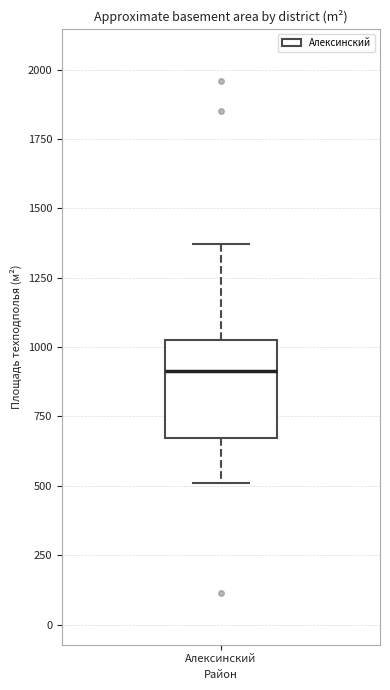

Where does the upper whisker of the box for Алексинский end on the y-axis? The values are not printed on the chart, so give them approximately, as read against the axis.

1350